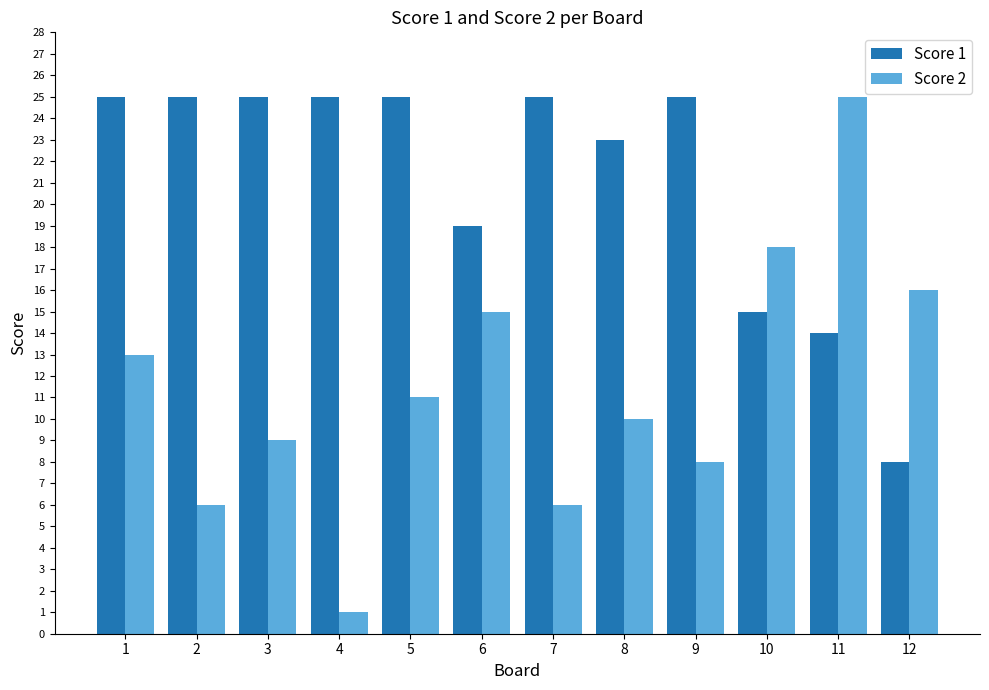

Reading right to left, list all the values displayed in this chart.

Score 1: 12=8	11=14	10=15	9=25	8=23	7=25	6=19	5=25	4=25	3=25	2=25	1=25
Score 2: 12=16	11=25	10=18	9=8	8=10	7=6	6=15	5=11	4=1	3=9	2=6	1=13